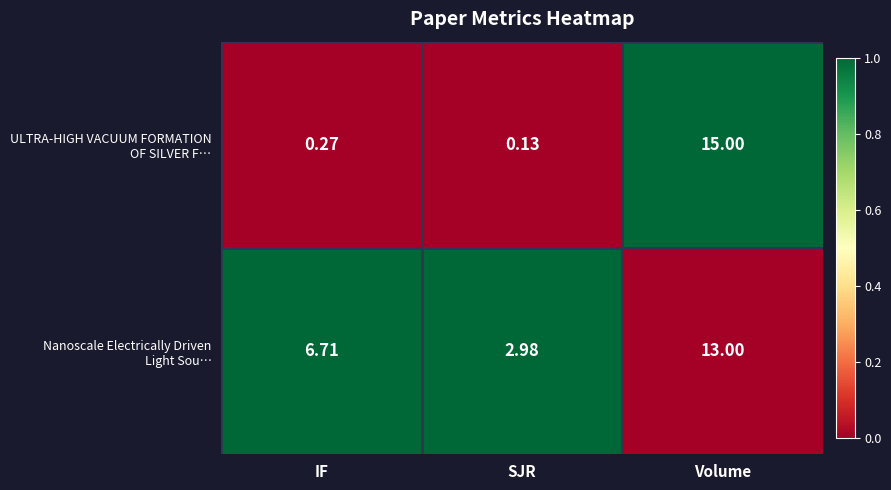

At how many categories does at least one series exceed 0?

3